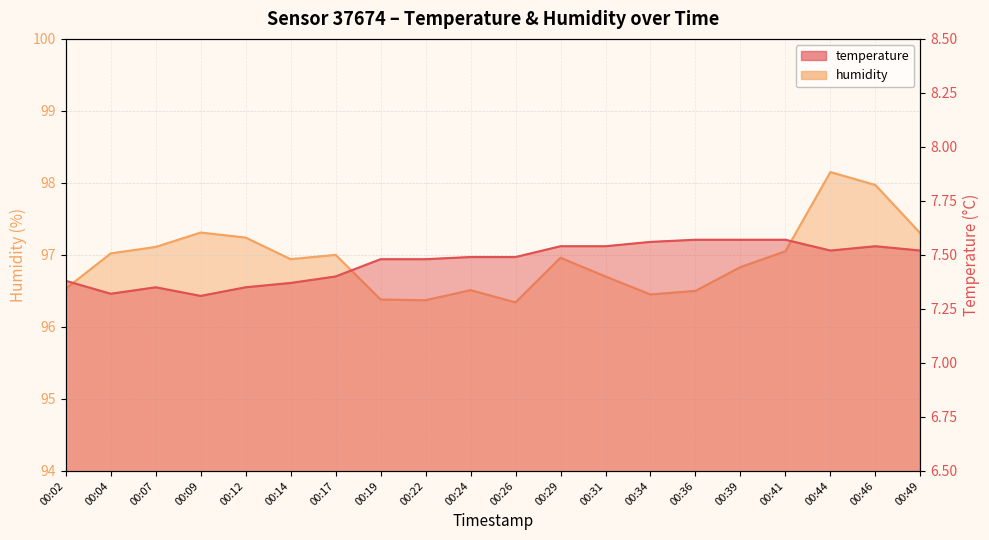

Does the chart have visible grid lines?

Yes